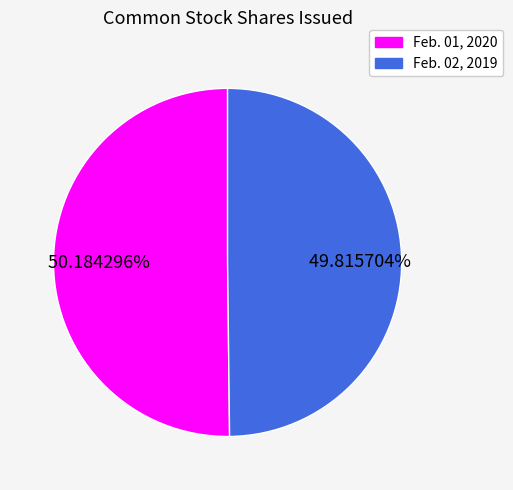

Approximately how many times larger is the value at Feb. 02, 2019 compared to Feb. 01, 2020?

1.0